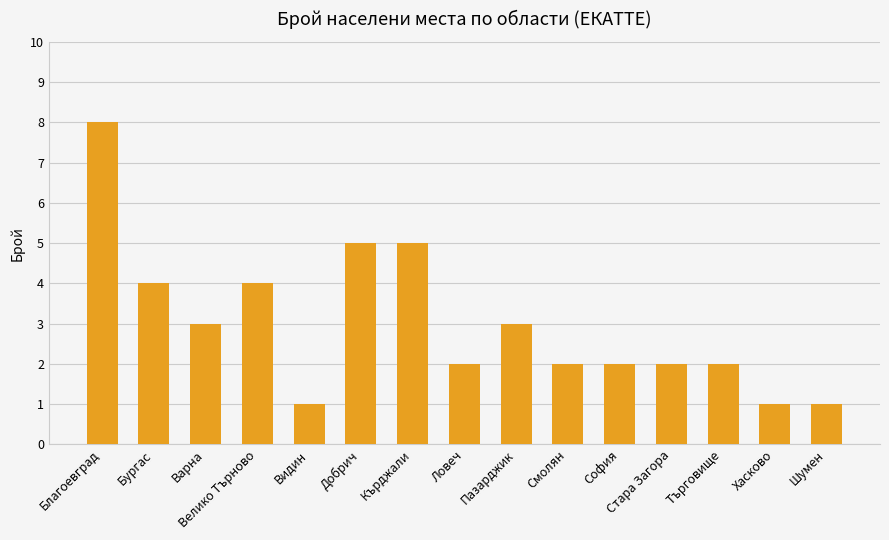

What is the minimum value shown in the chart?

1